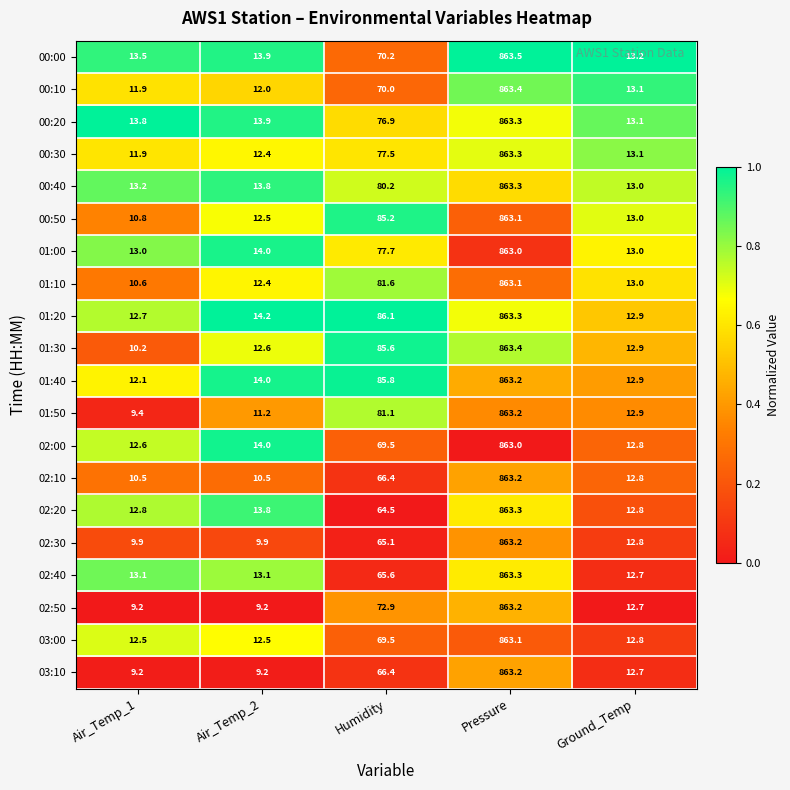

What is the difference between the highest and lowest values at Air_Temp_2?

5.0